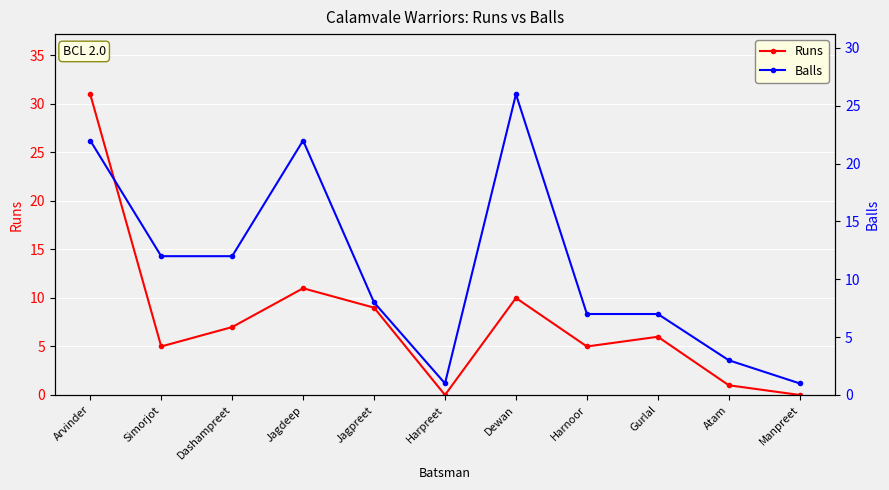

The Balls series shows 32 at Arvinder. True or false?

False